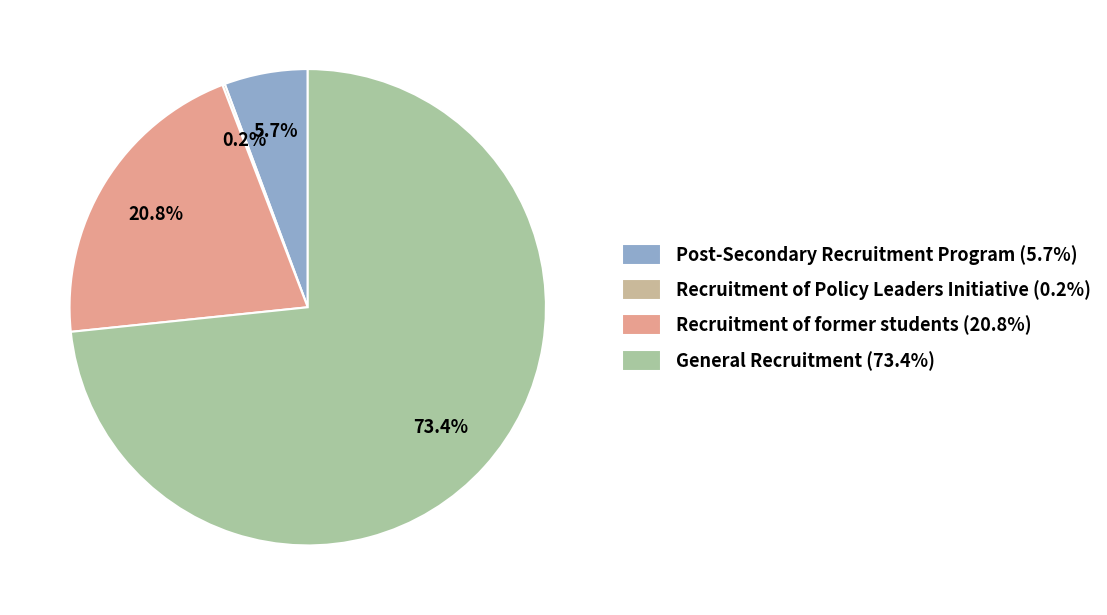

True or false: Recruitment of Policy Leaders Initiative accounts for 0% of the total.

True